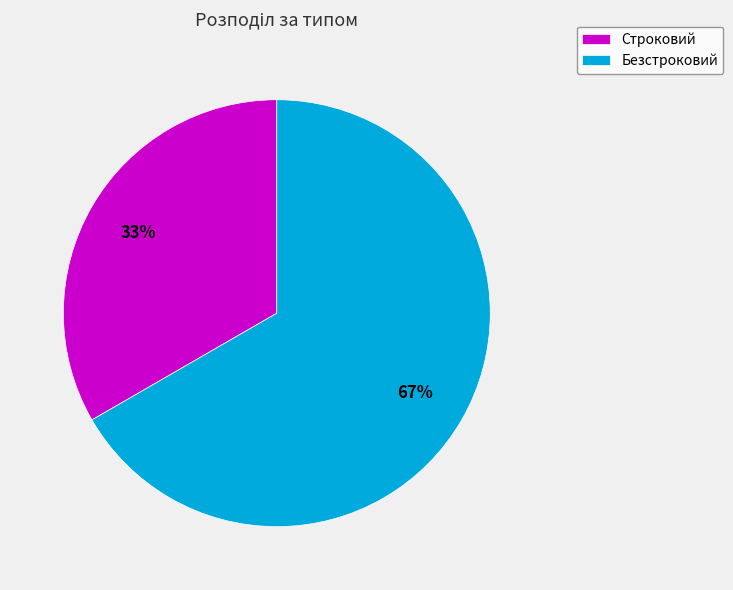

Which slice is the smallest?

Строковий